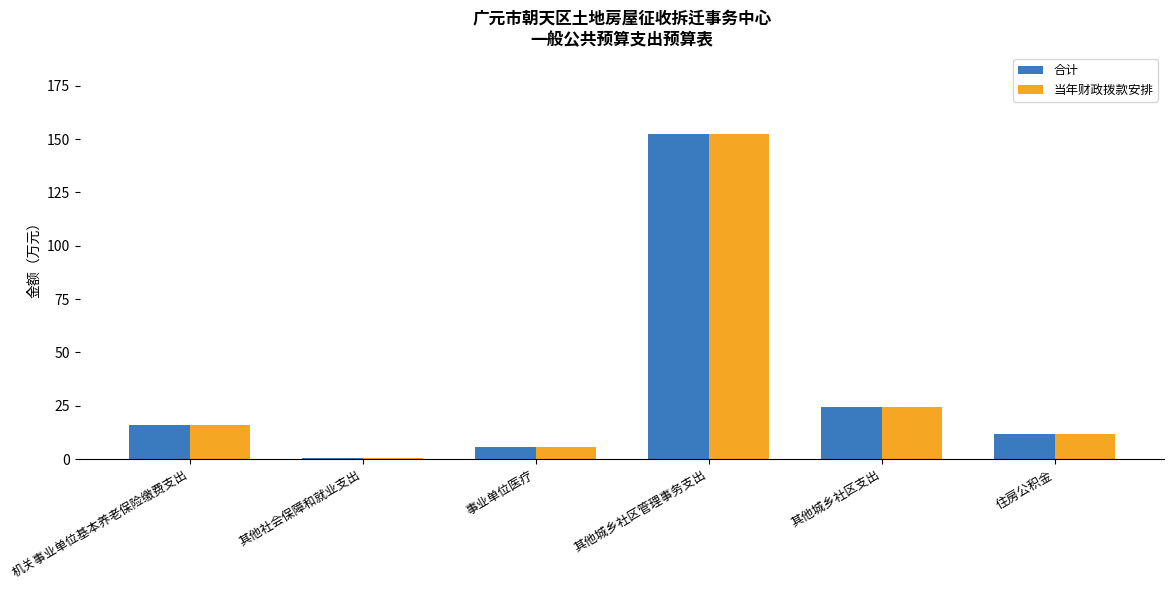

What is the sum of all 合计 values?

210.6